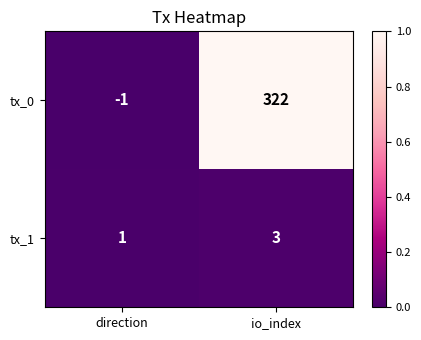

List the series in order of their peak value, highest first.

tx_0, tx_1